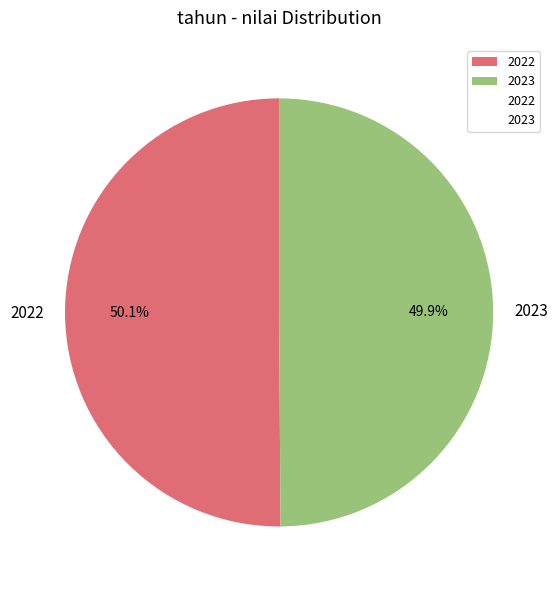

Is there a majority slice in this chart?

Yes